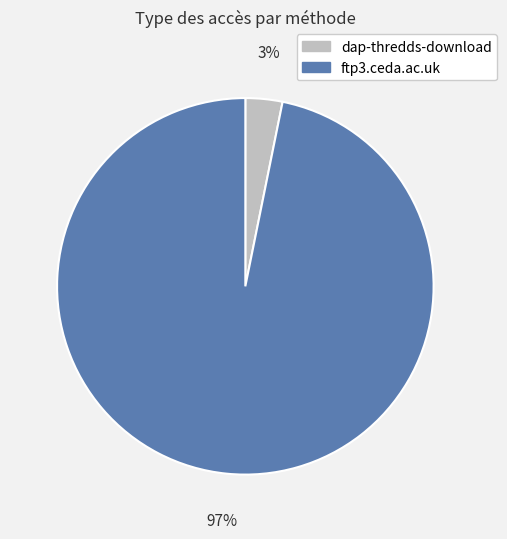

Between ftp3.ceda.ac.uk and dap-thredds-download, which is larger?

ftp3.ceda.ac.uk